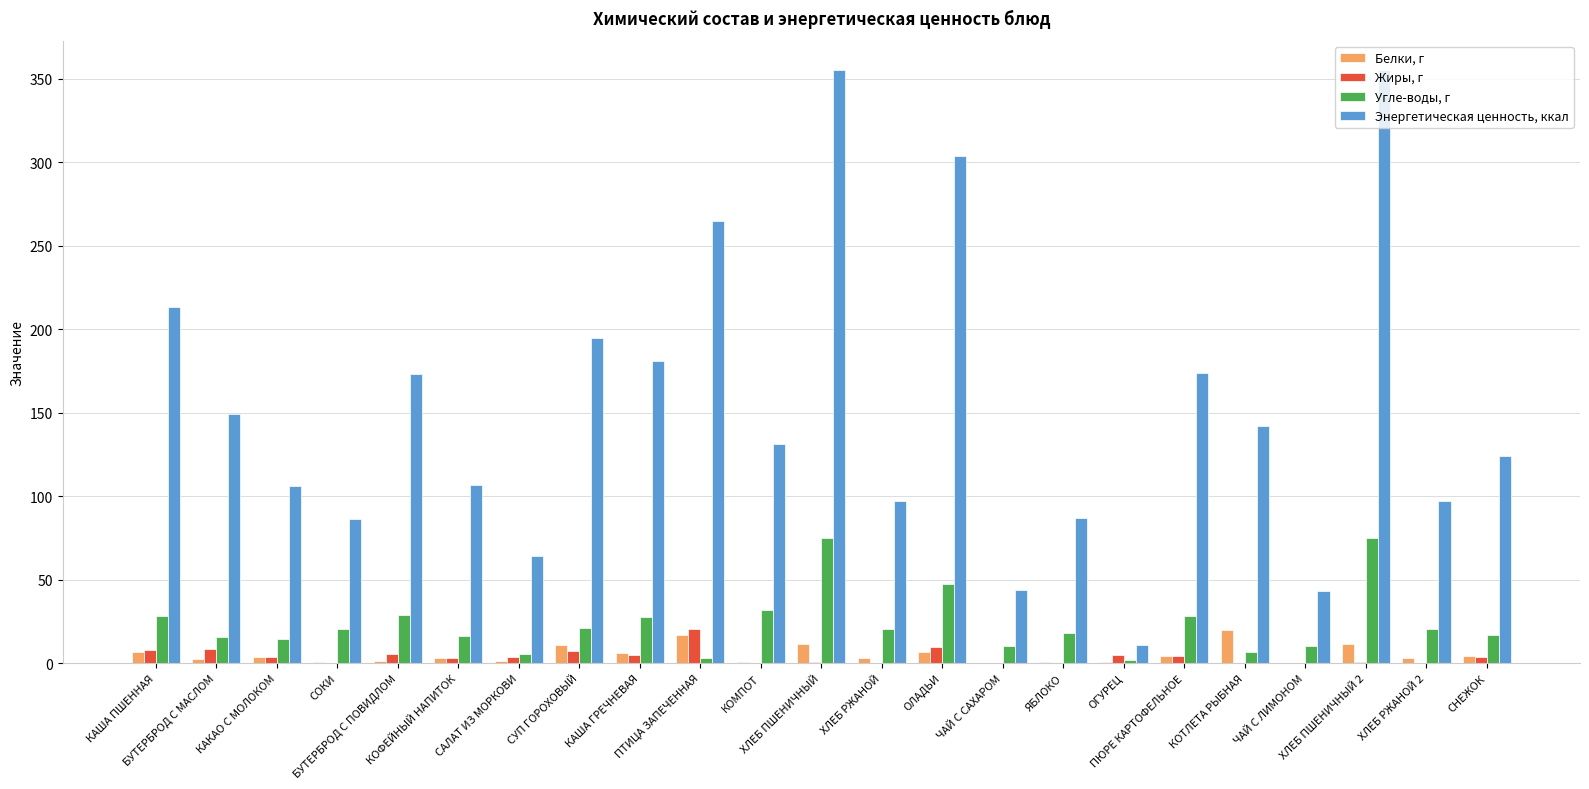

Which series has the largest range (max minus min)?

Энергетическая ценность, ккал